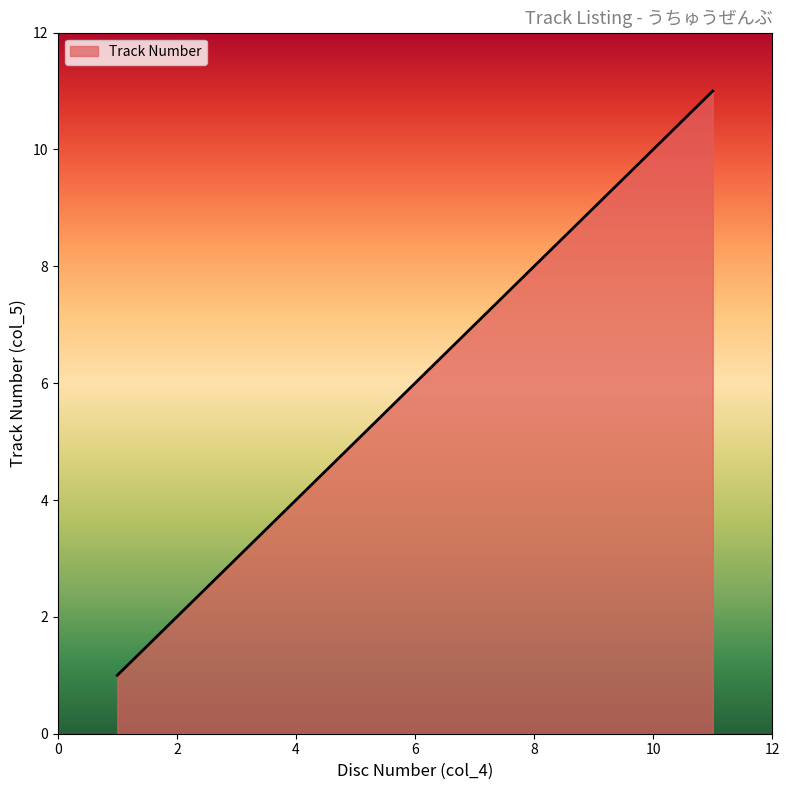

What is the greatest value displayed?

11